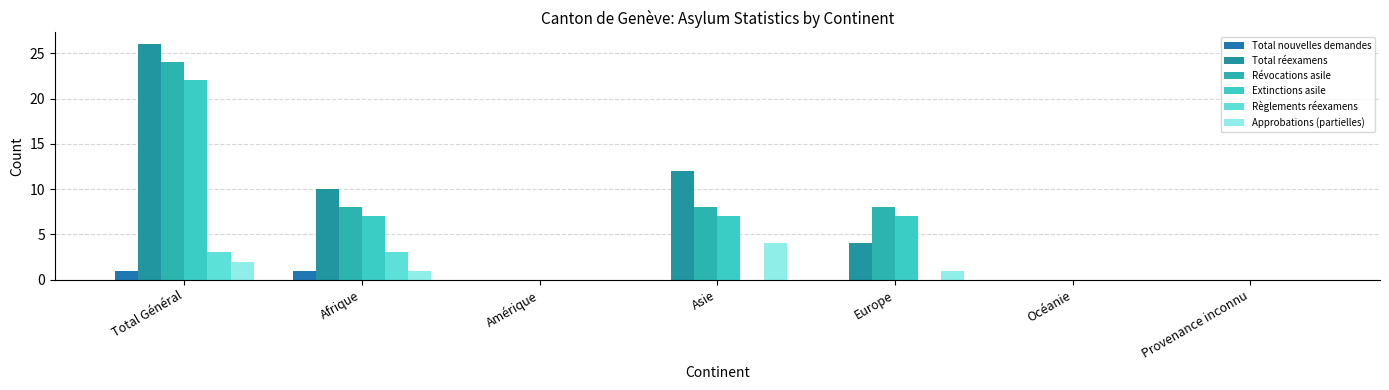

Rank the series by their maximum value, from lowest to highest.

Total nouvelles demandes, Règlements réexamens, Approbations (partielles), Extinctions asile, Révocations asile, Total réexamens